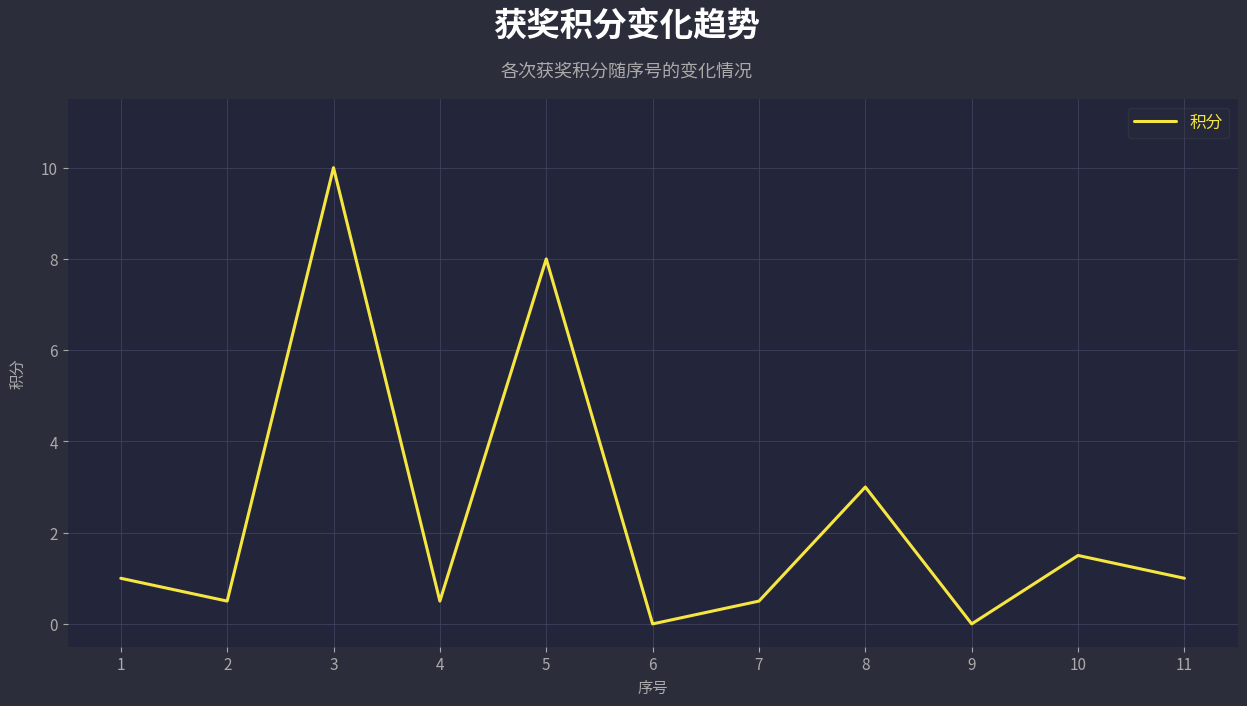

What is the sum of all values?

26.0